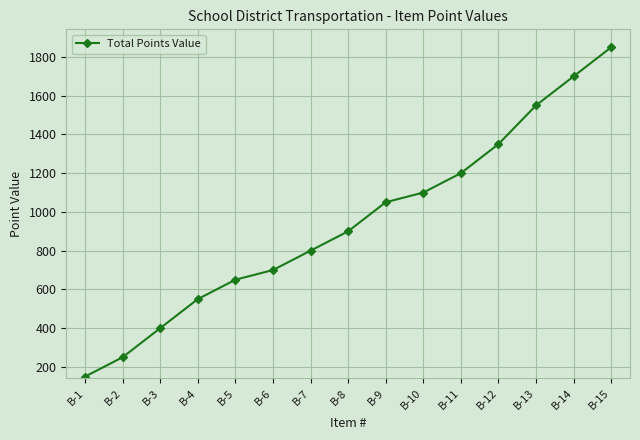

Is it true that the value at B-6 is 220?

False